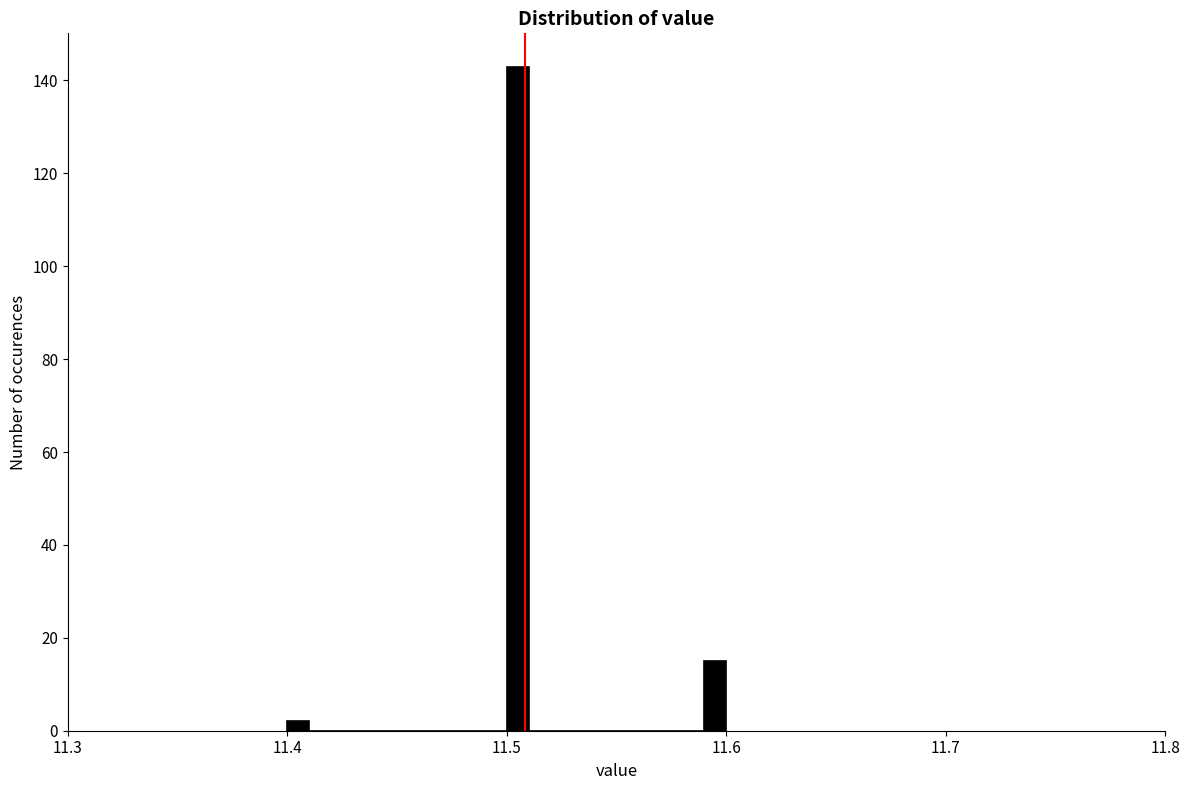

Around what value on the x-axis is the tallest bar? Give the approximate position of its centre, as read against the axis.

11.51